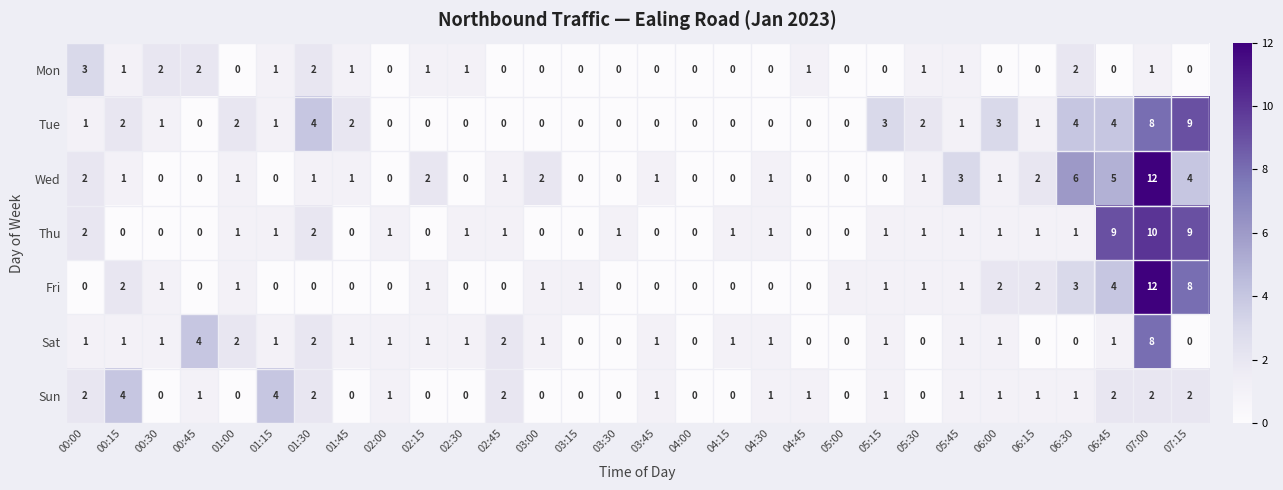

At which label does Thu reach its peak?

07:00